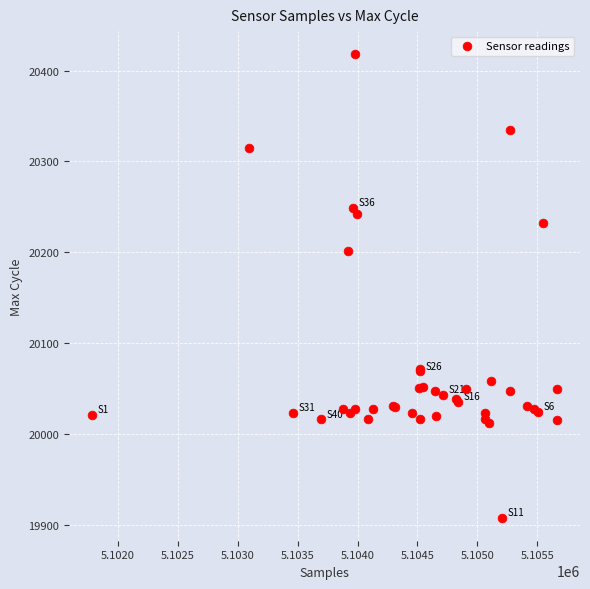

What Y value in the scatter plot is closest to 20163?

20201